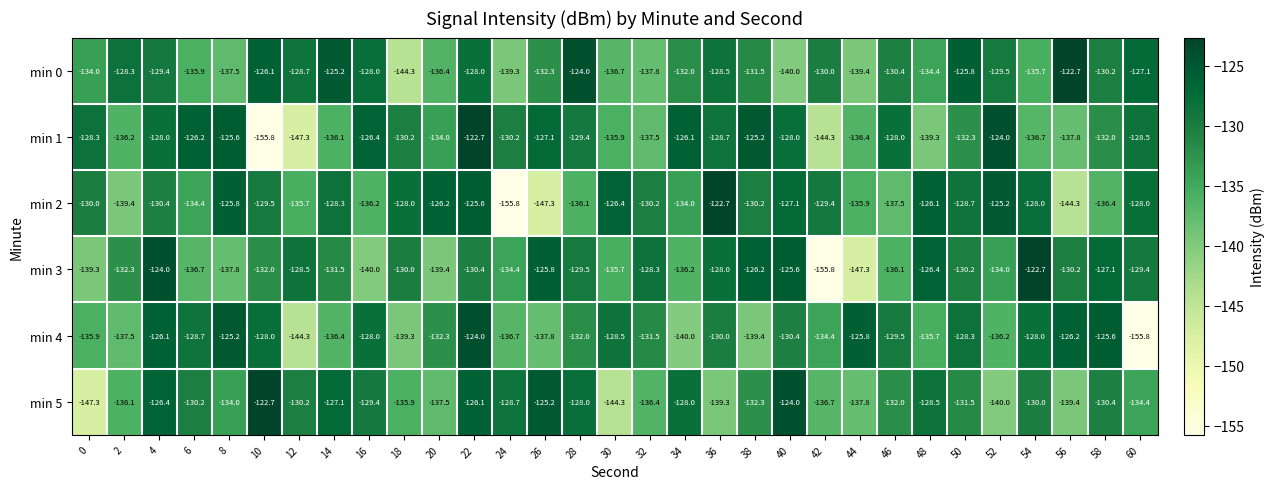

At how many categories does at least one series exceed -144?

31